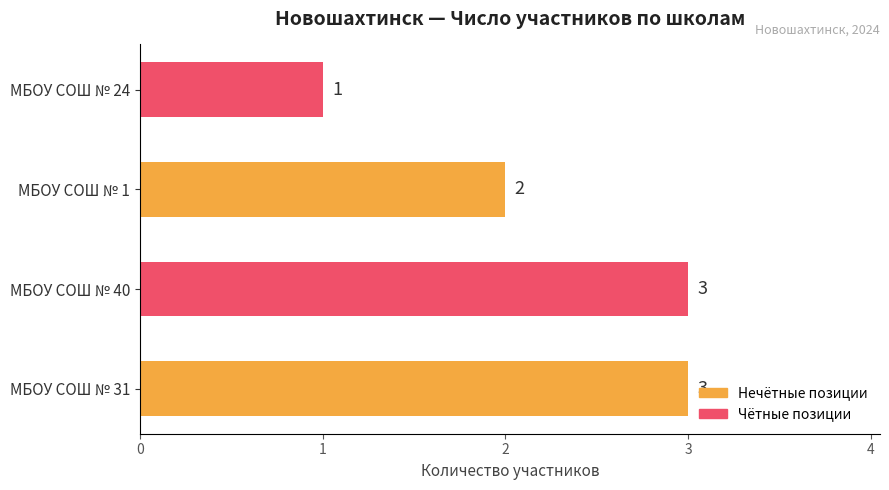

True or false: the data shows 2 at МБОУ СОШ № 31.

False